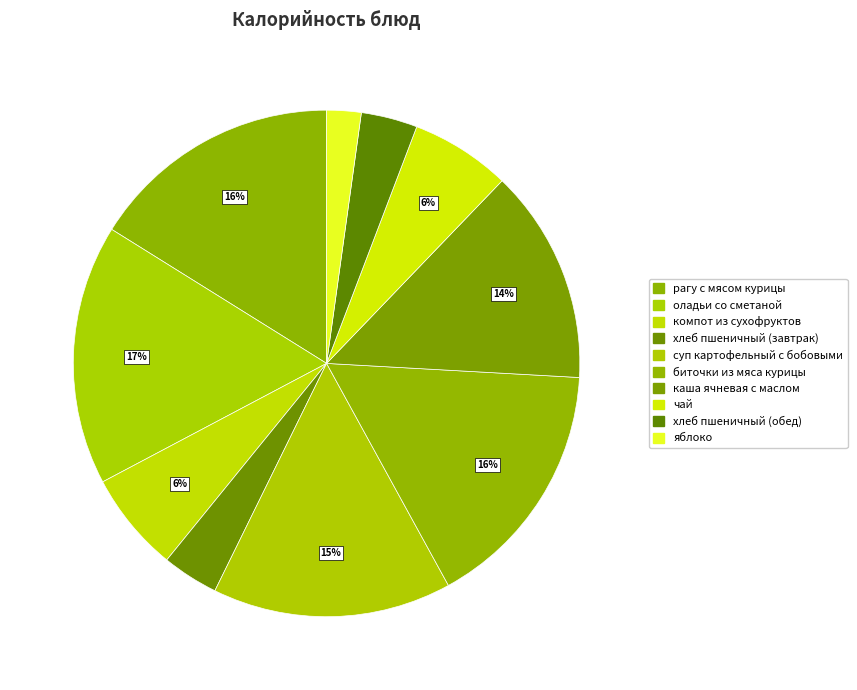

Does any single category account for the majority?

No